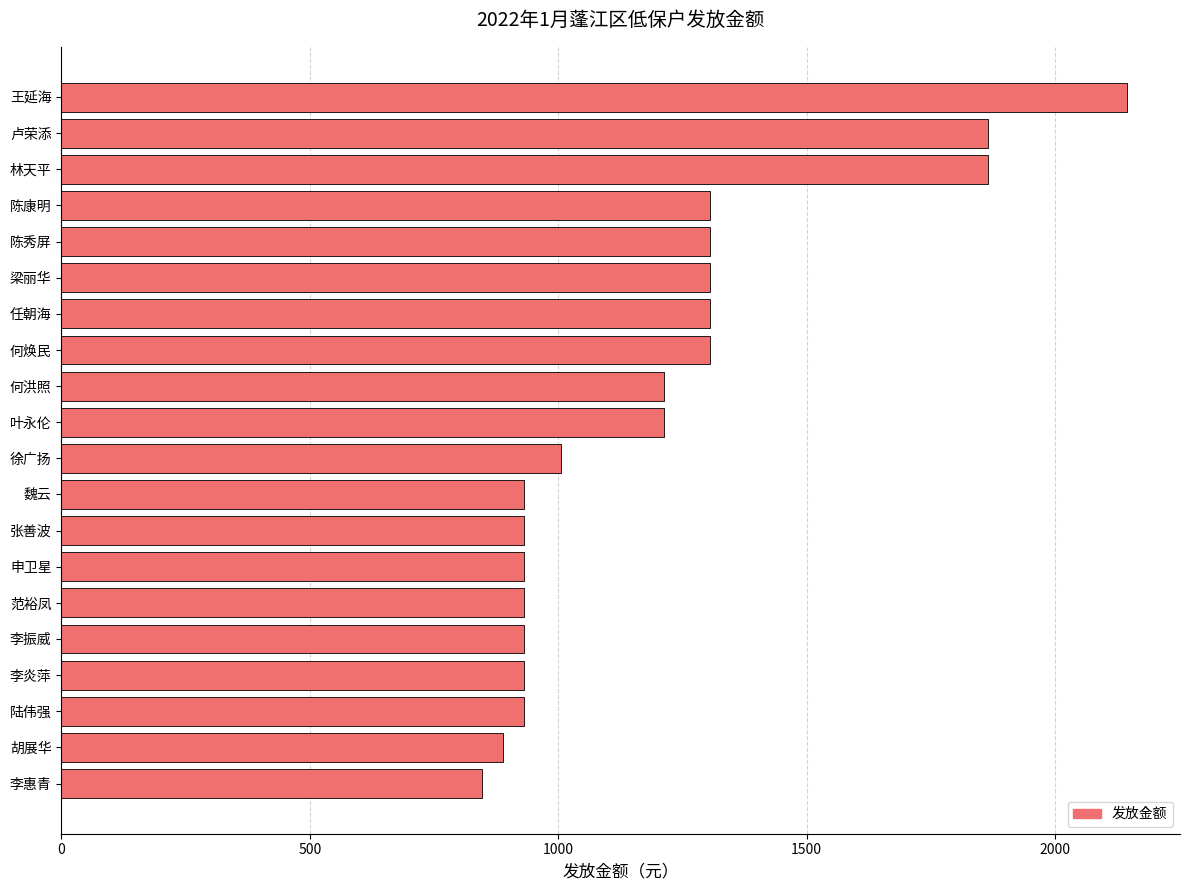

Is it true that the value at 张善波 is 932?

True